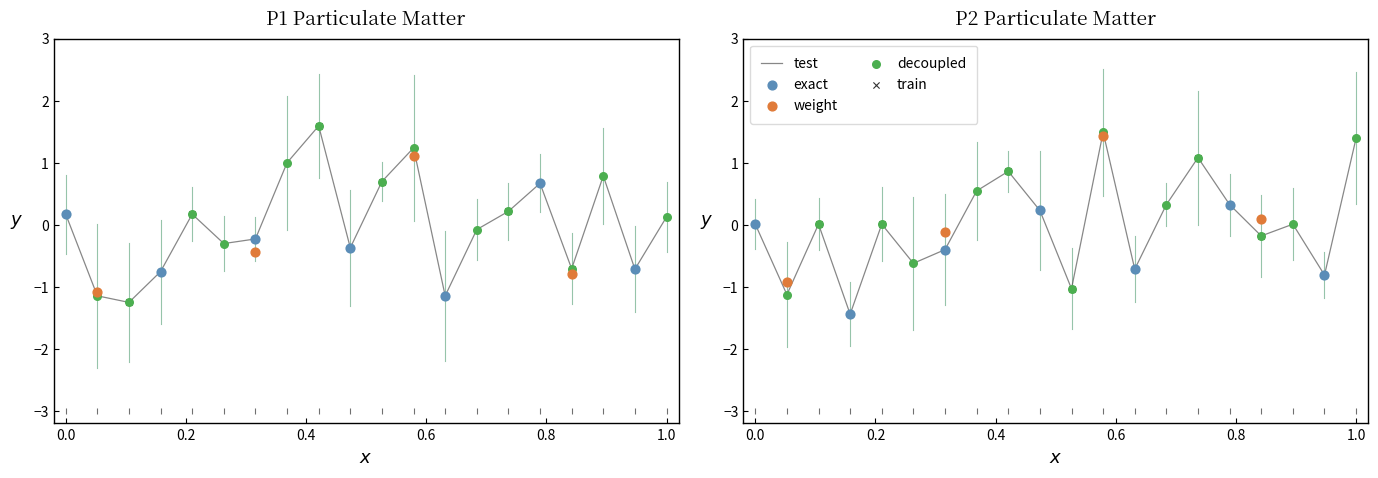

At how many categories does at least one series exceed 0?

13